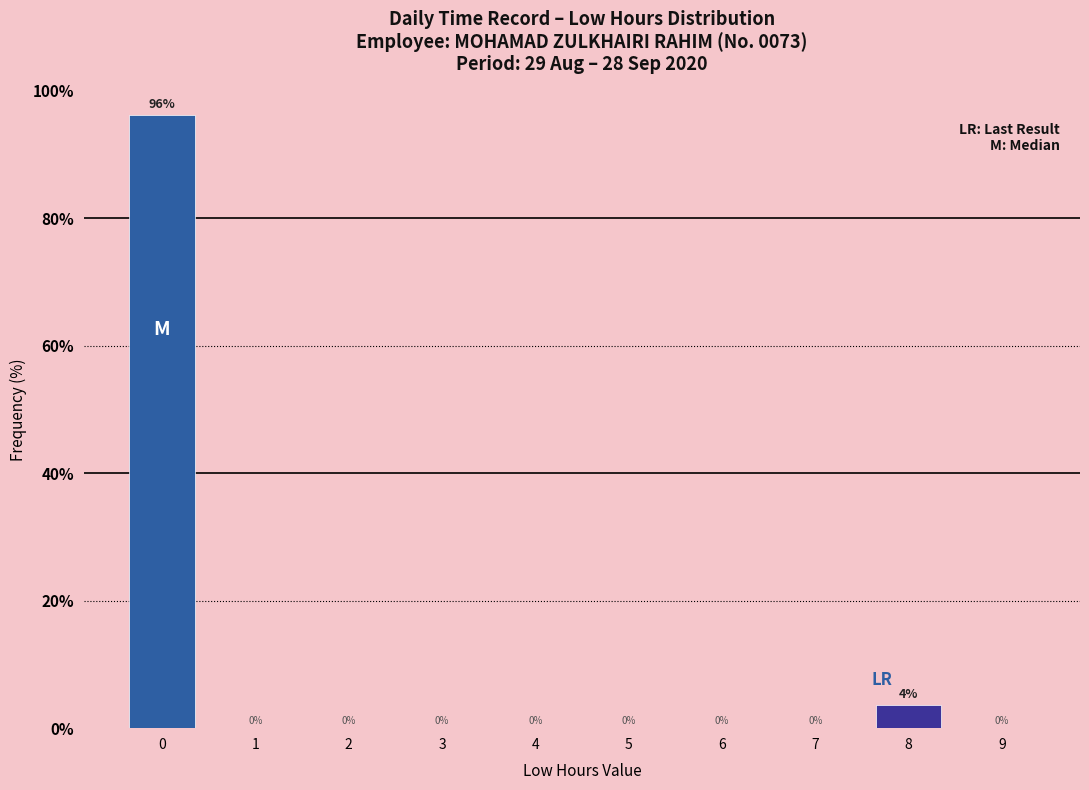

At which label is the value closest to 48?

8